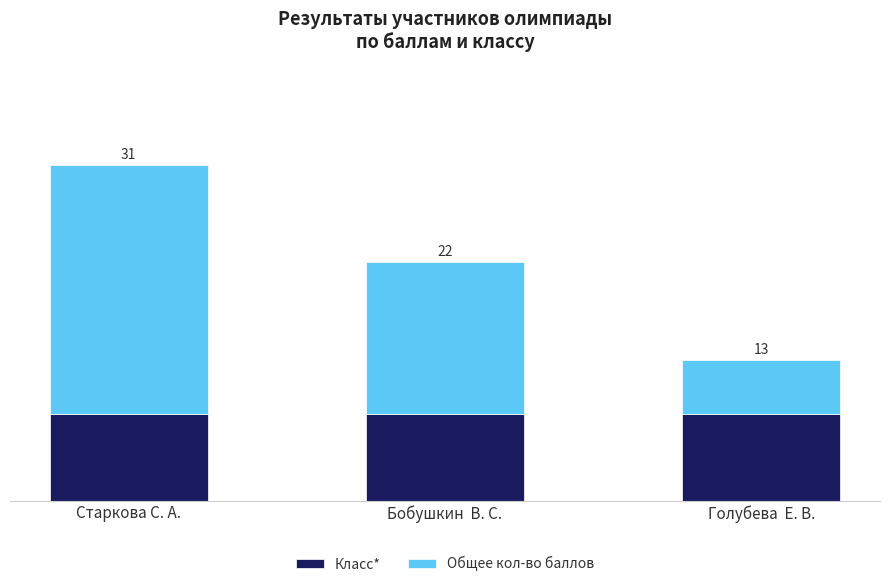

What is the sum of the Общее кол-во баллов values at Голубева  Е. В. and Бобушкин  В. С.?

19